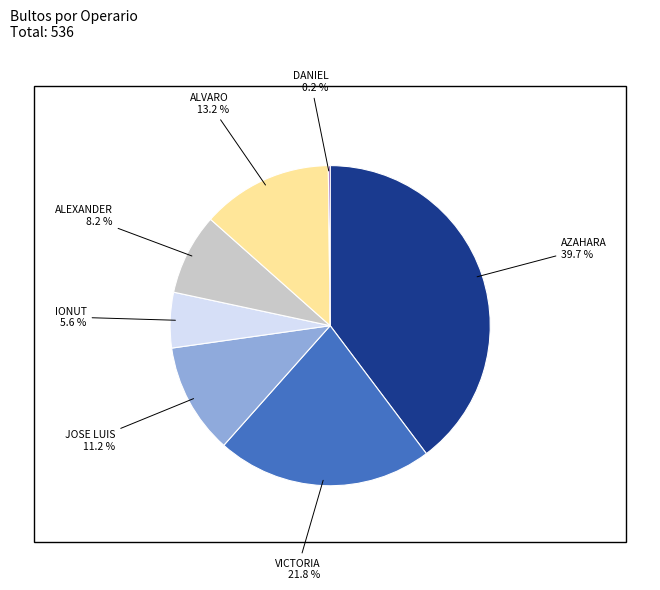

Is there any slice that represents more than half of the pie?

No